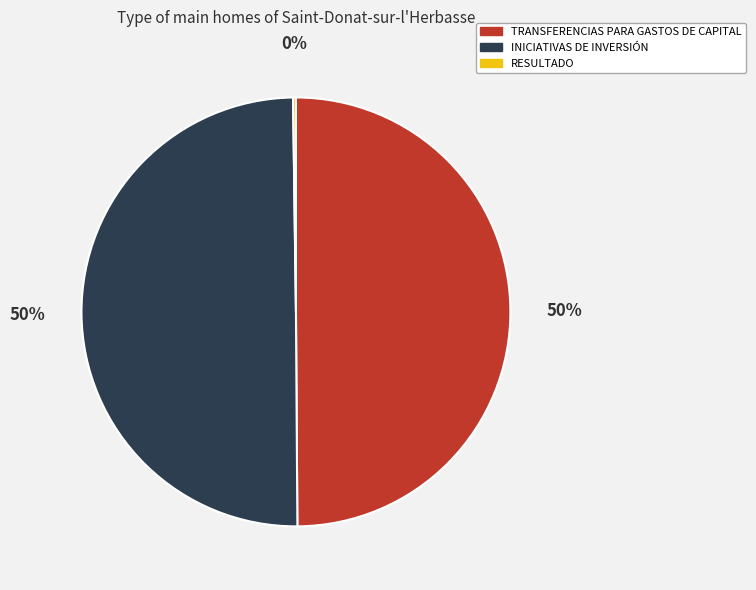

To the nearest percent, what percentage of the pie is TRANSFERENCIAS PARA GASTOS DE CAPITAL?

50%